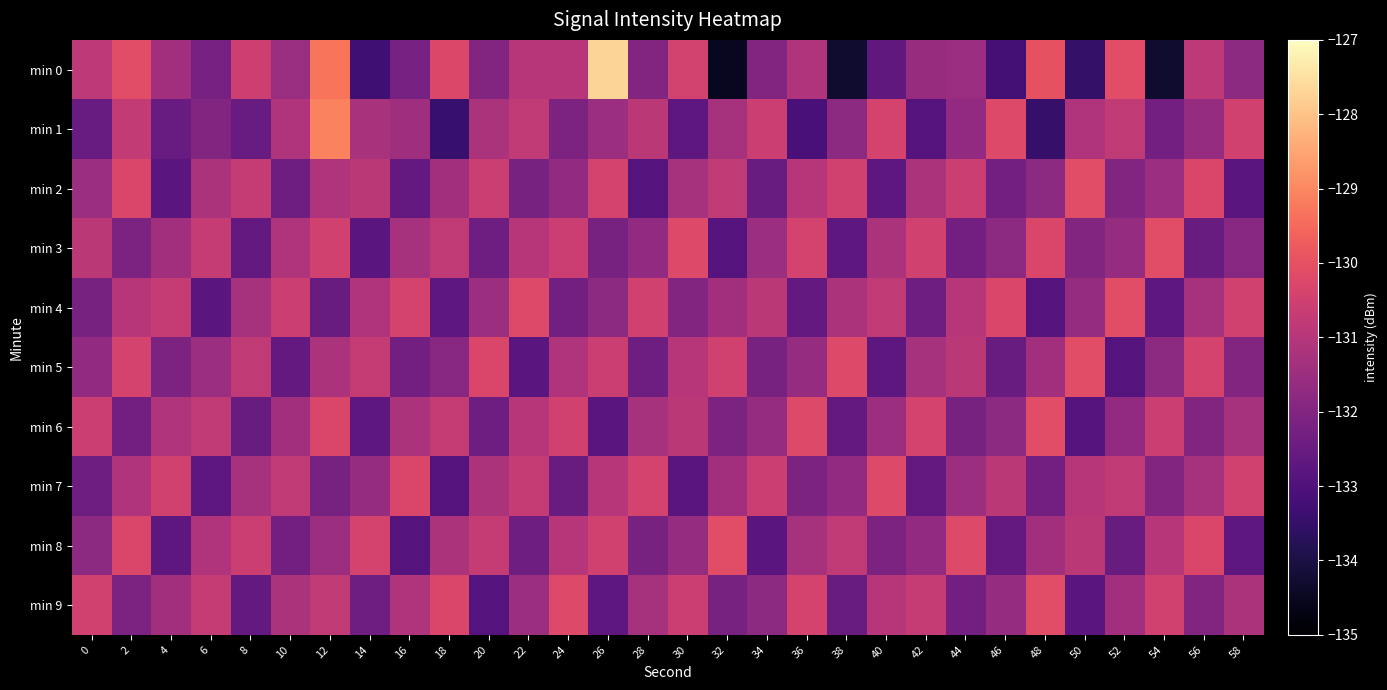

Between 48 and 34, which is larger?

48